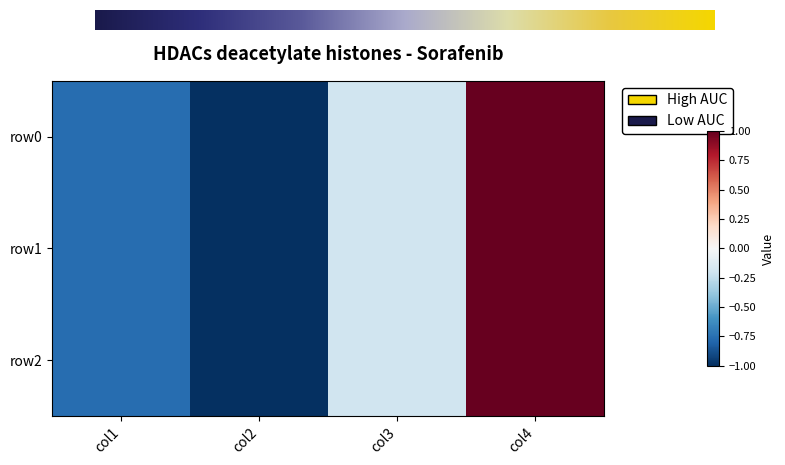

Where is row1 nearest to the value 0?

col3